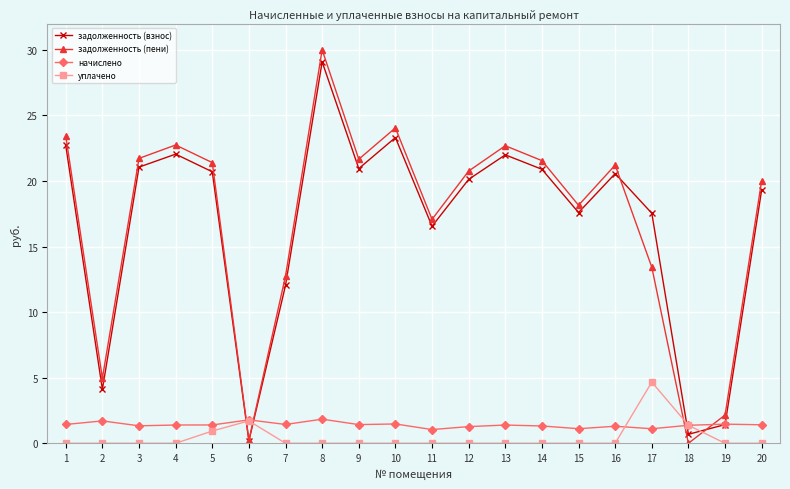

True or false: задолженность (пени) and начислено cross at least once.

True